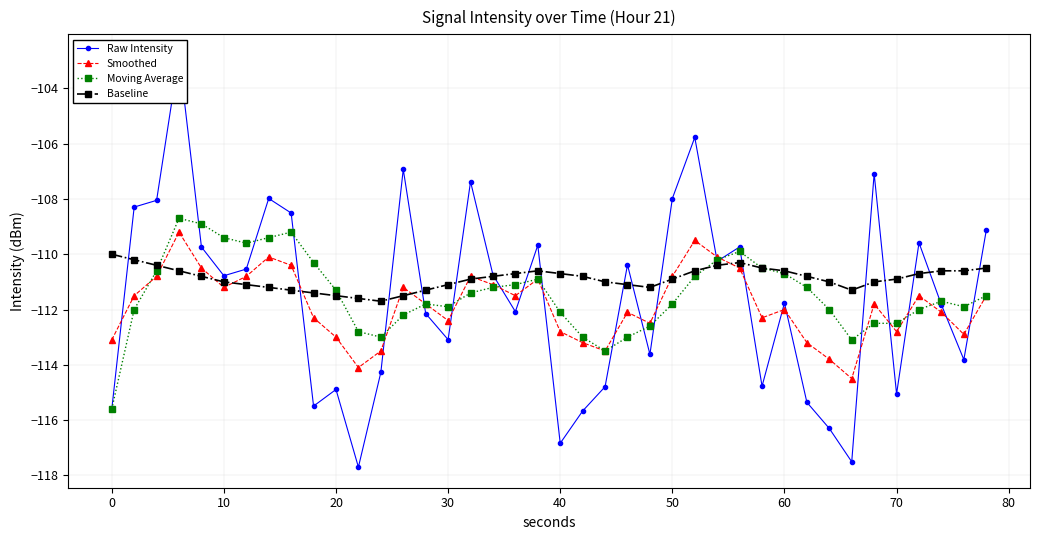

At which label is Baseline closest to -110?

0